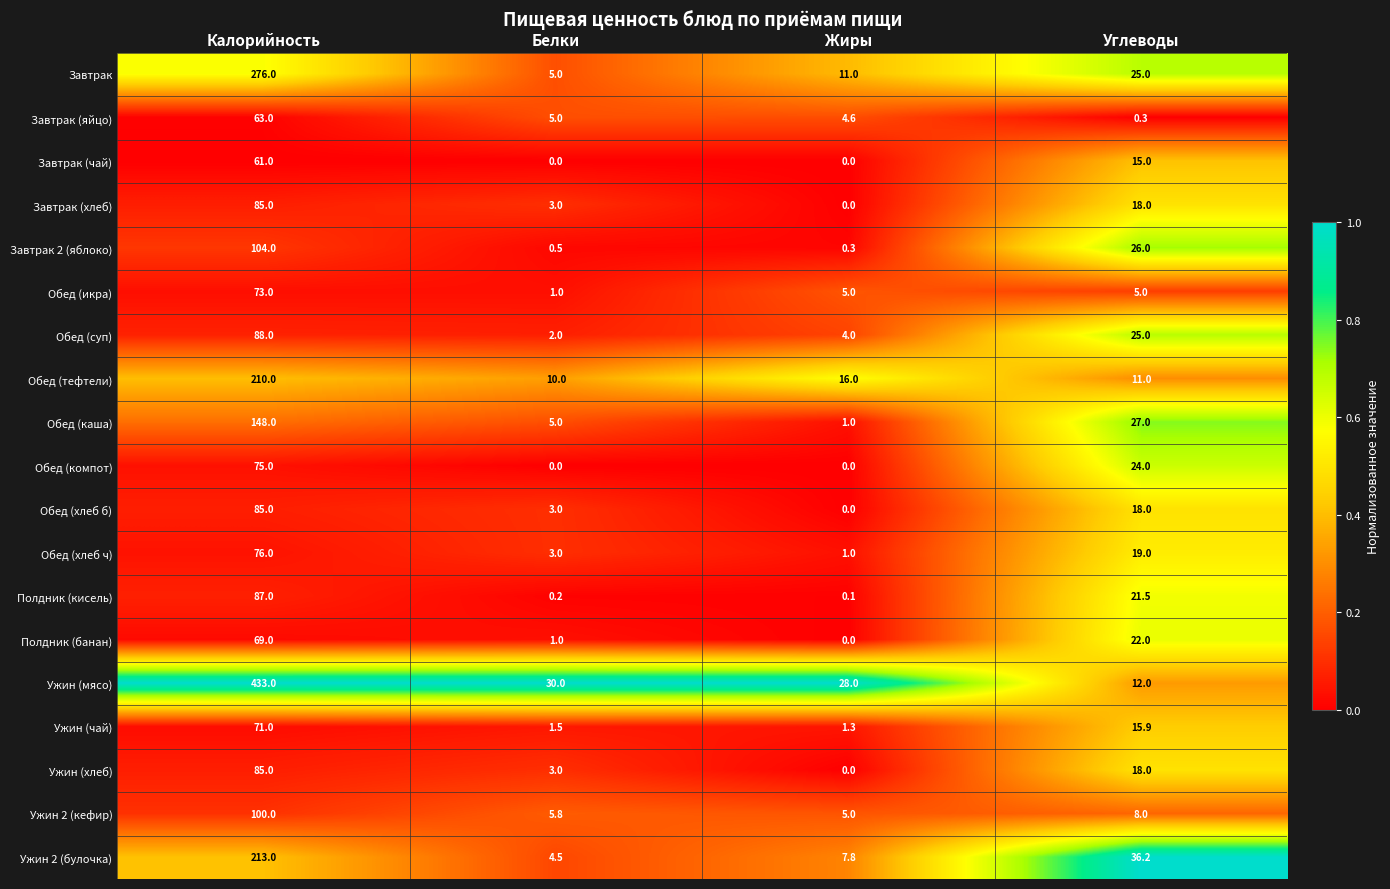

At which label is Обед (каша) closest to 74?

Углеводы